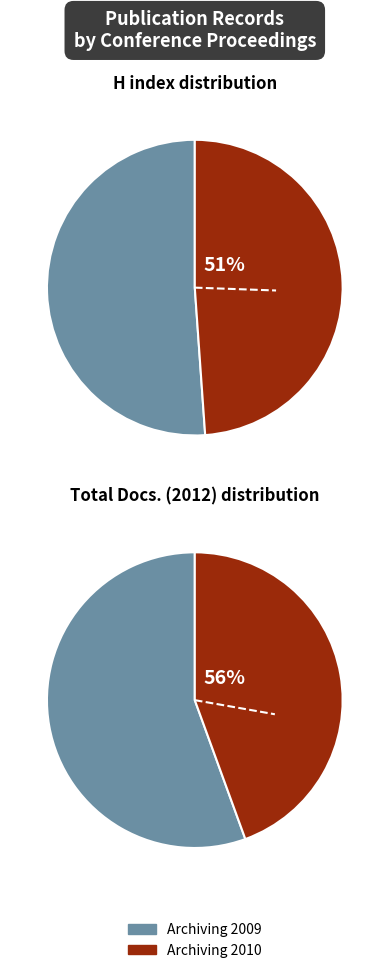

What percentage is the Archiving 2010 slice, to the nearest percent?

44%